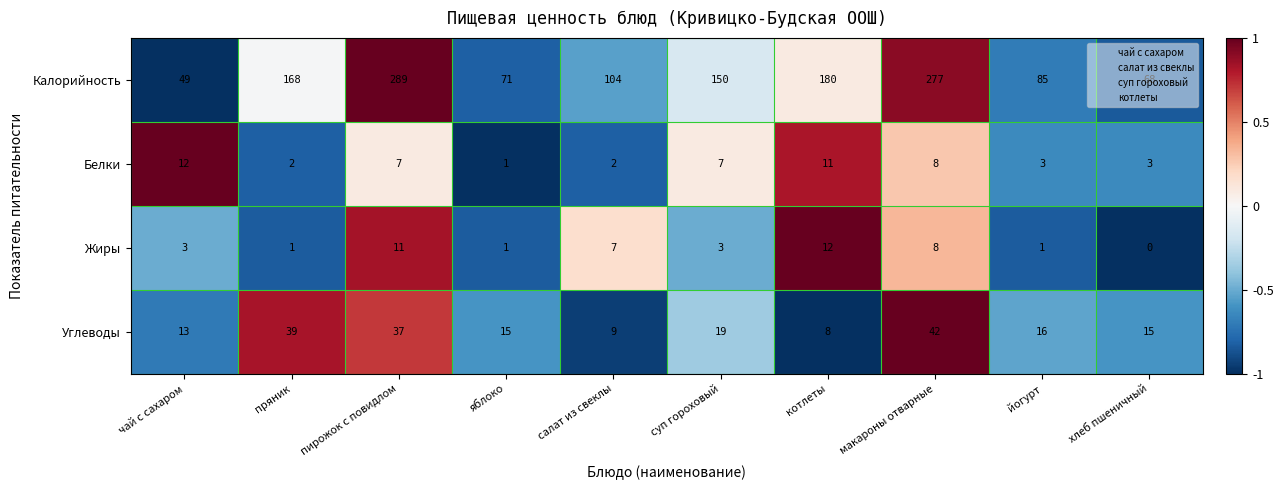

Rank the series at пряник from highest to lowest value.

Калорийность, Углеводы, Белки, Жиры